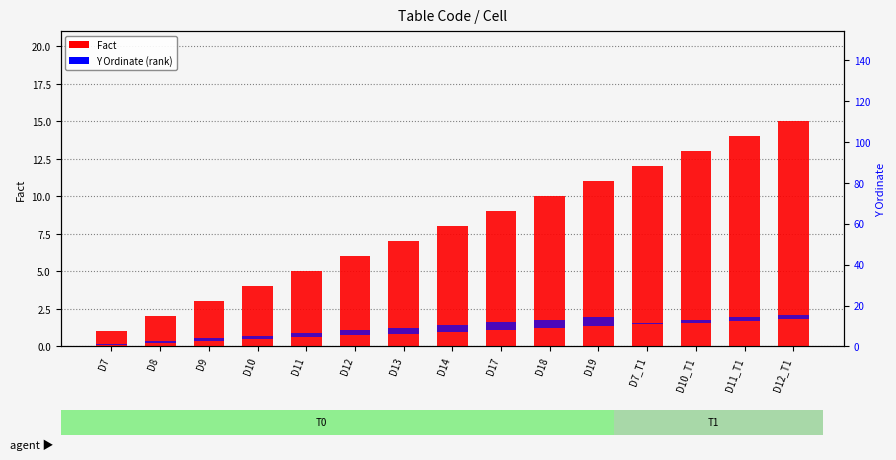

What position from the left is D11?

5